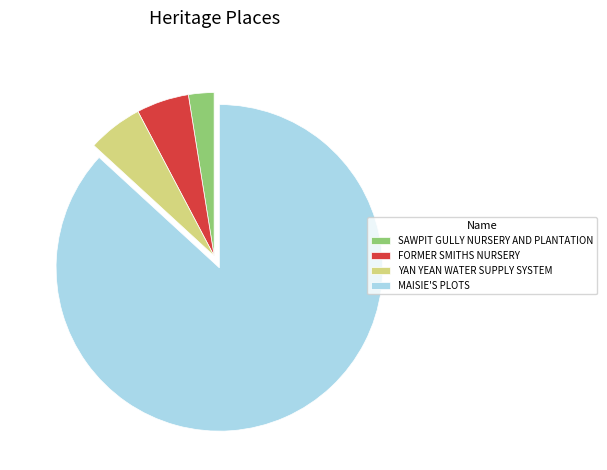

Is there a majority slice in this chart?

Yes